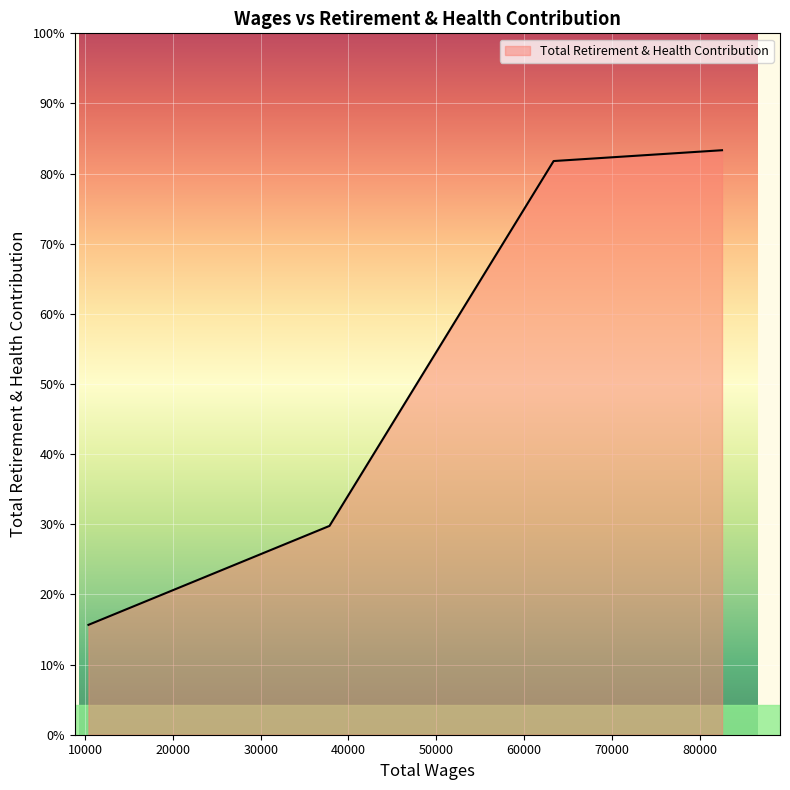

Does the chart display data point markers on the line(s)?

No